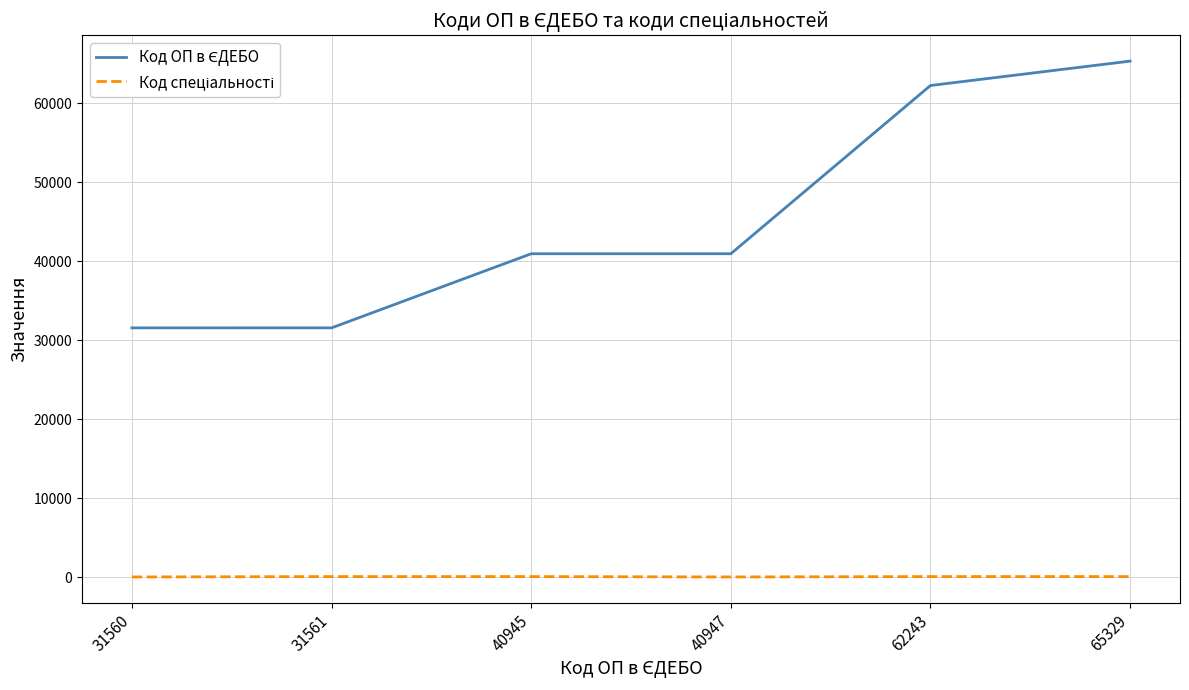

At which category is the sum across all series the highest?

65329